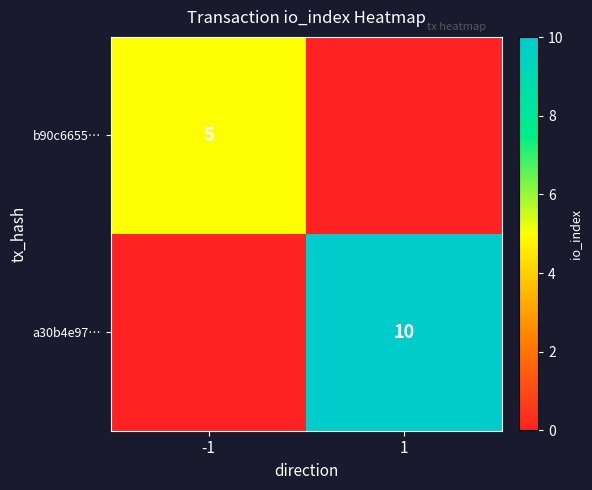

Is it true that a30b4e97… equals 10 at 1?

True